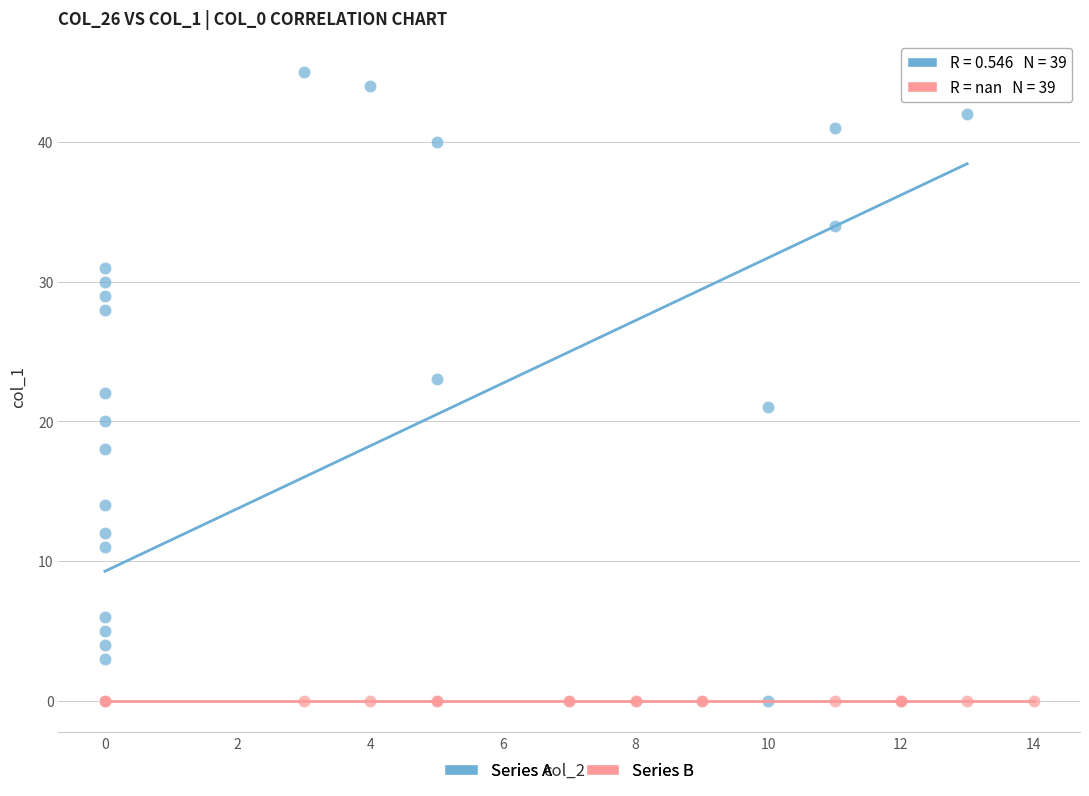

Which series contains the highest Y value?

Series A